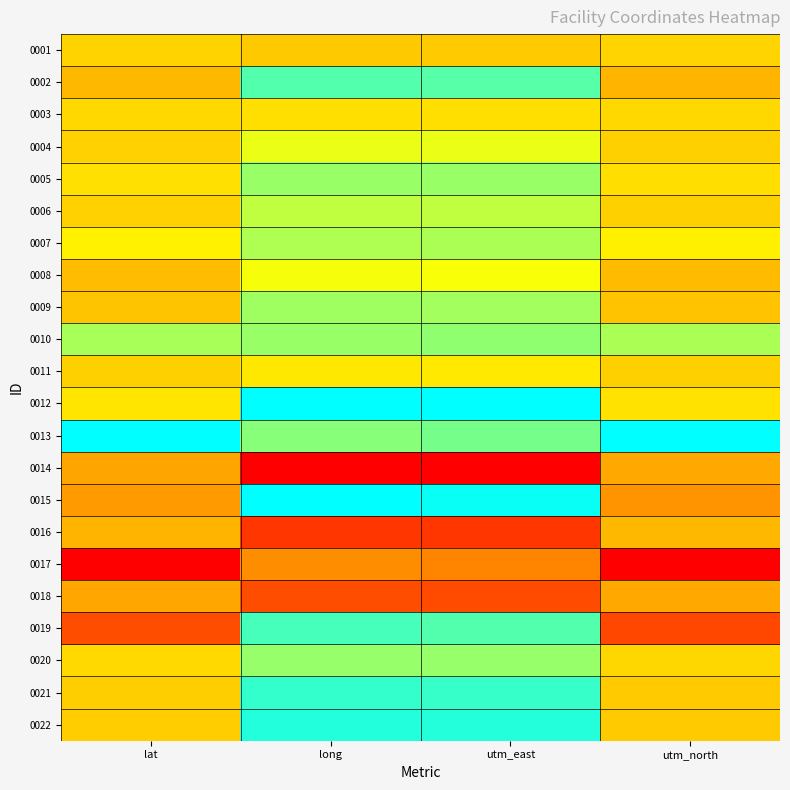

What is the spread (max minus min) of values at lat?

1.0